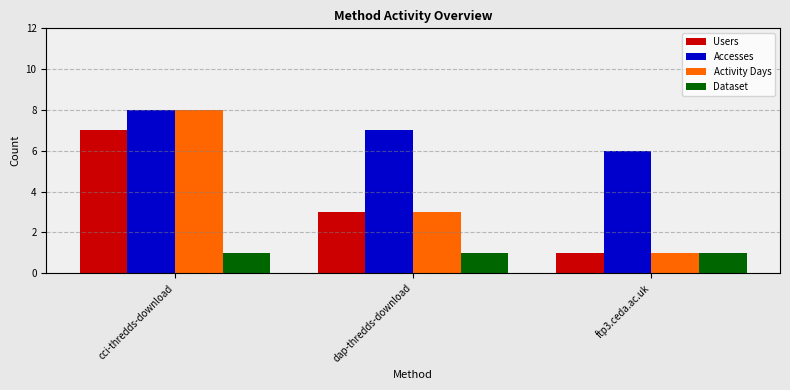

Which series has the widest spread of values?

Activity Days